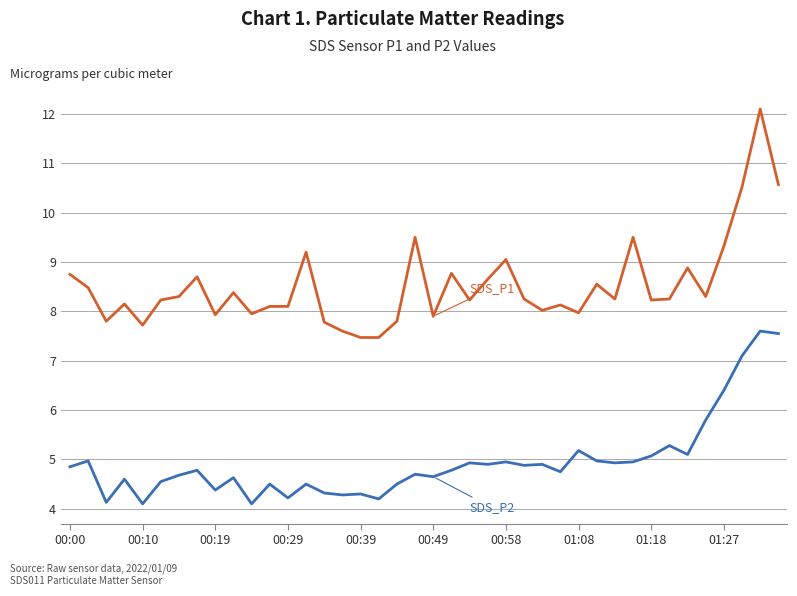

What is the smallest value displayed?

4.1